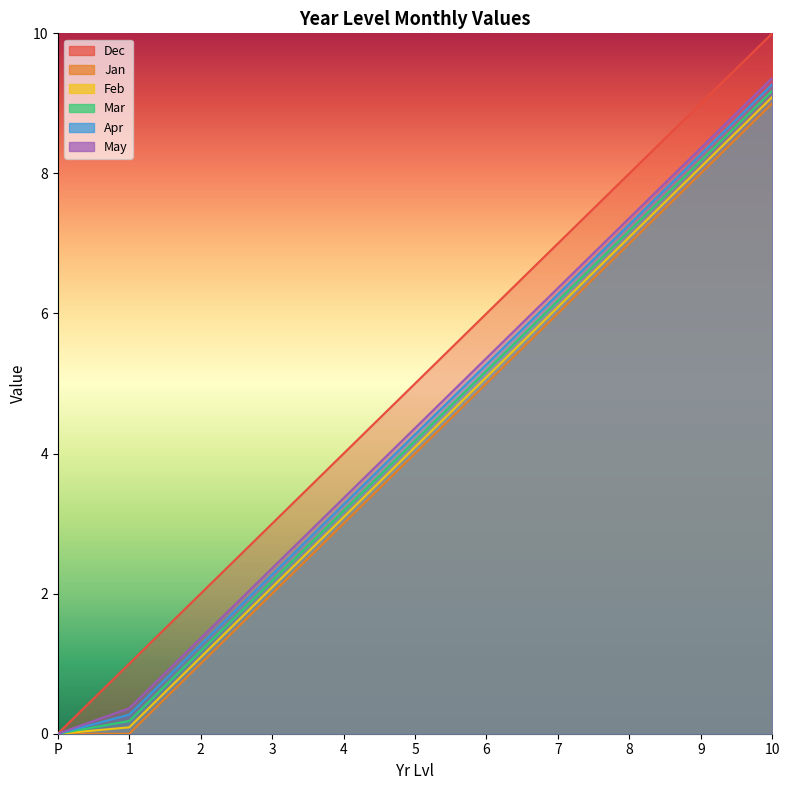

Does the chart have visible grid lines?

No